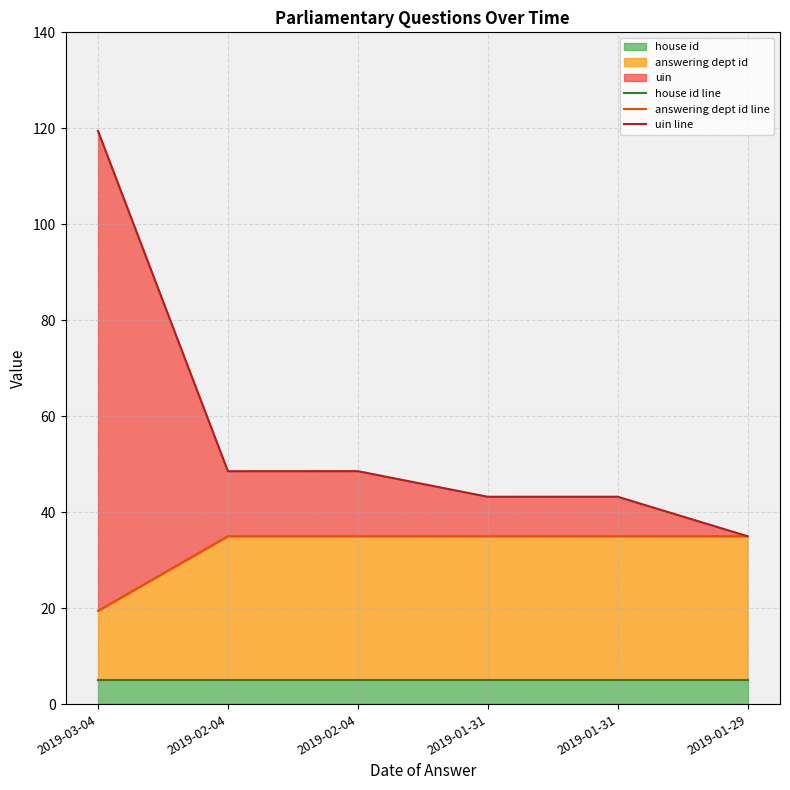

Reading left to right, extract all data points from this chart.

house id line: 5.0	5.0	5.0	5.0	5.0	5.0
answering dept id line: 19.4	35.0	35.0	35.0	35.0	35.0
uin line: 119.4	48.5	48.6	43.2	43.2	35.0